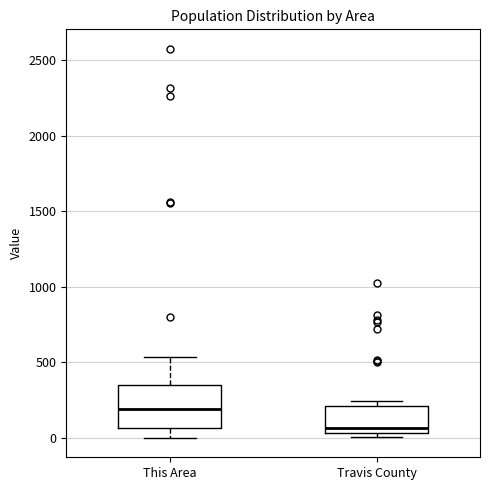

Reading left to right, read every box against the y-axis: the position of its median line, the range the box covers, and the ends of its whiskers. The values are not printed on the chart, so give them approximately, as read against the axis.

This Area: median 200, box 50 to 350, whiskers 0 to 550
Travis County: median 50 (just above the box's lower edge), box 50 to 200, whiskers 0 to 250